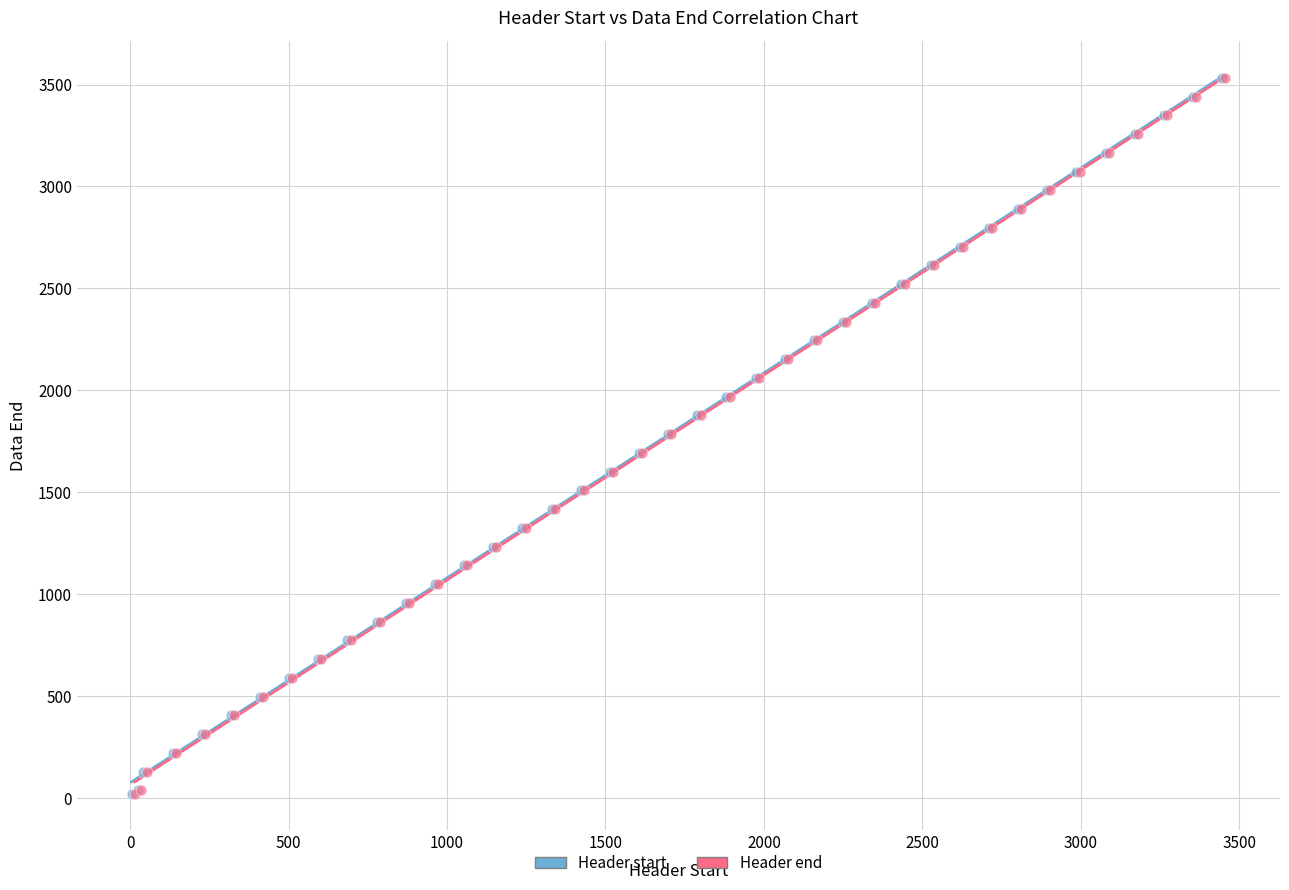

What are all the series names shown in the legend?

Header start, Header end